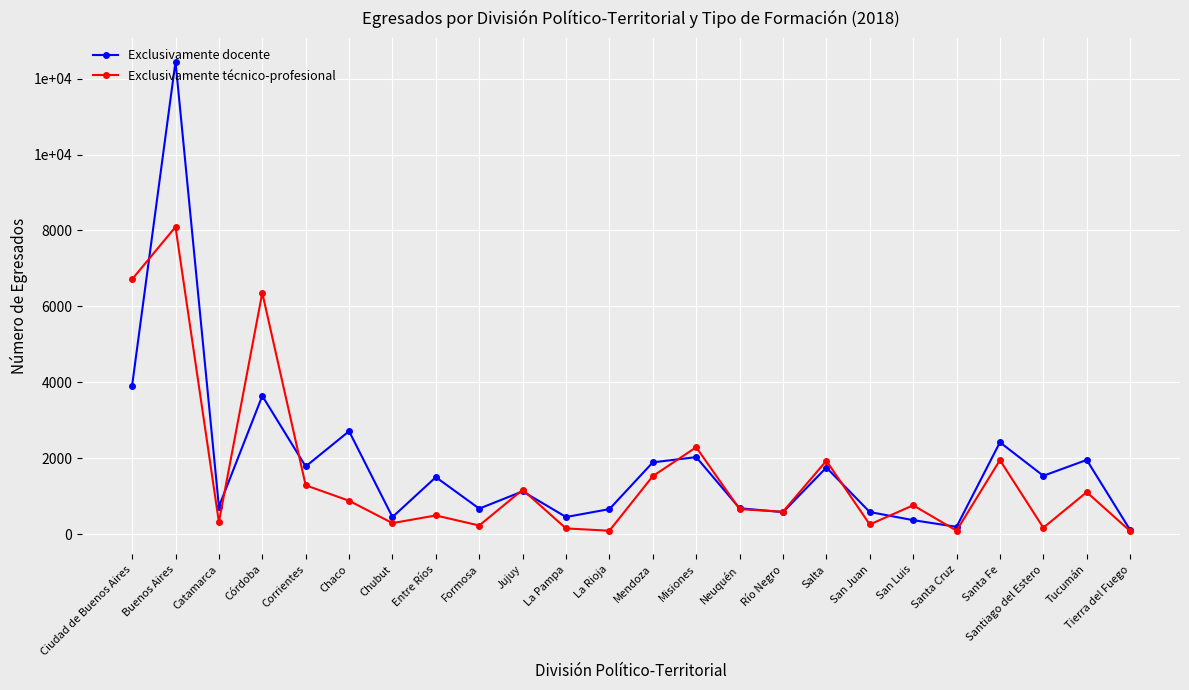

At which label does Exclusivamente técnico-profesional reach its peak?

Buenos Aires